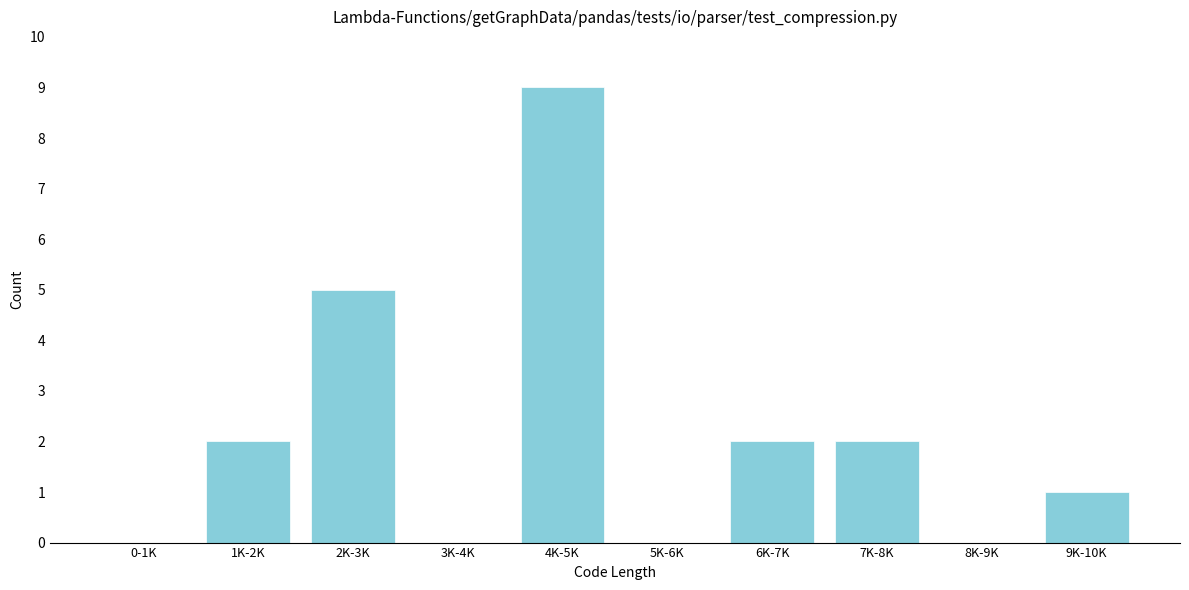

Reading left to right, transcribe all the data shown in this chart.

0-1K=0	1K-2K=2	2K-3K=5	3K-4K=0	4K-5K=9	5K-6K=0	6K-7K=2	7K-8K=2	8K-9K=0	9K-10K=1